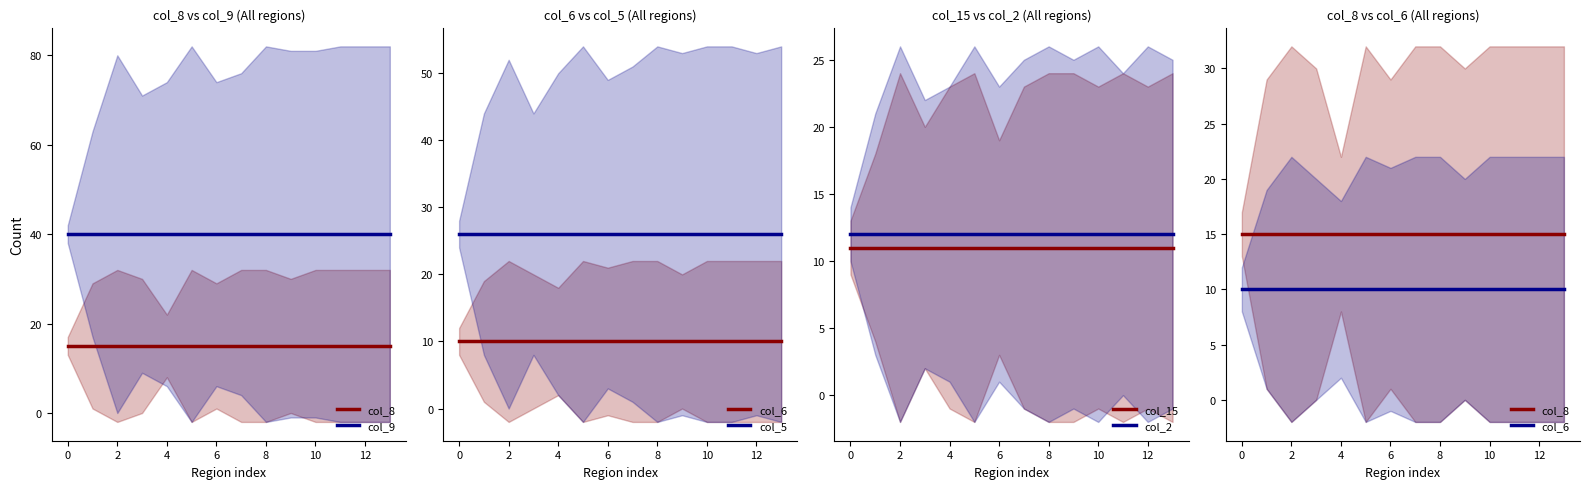

Is the value of col_15 at 6 greater than the value of col_2 at 4?

No